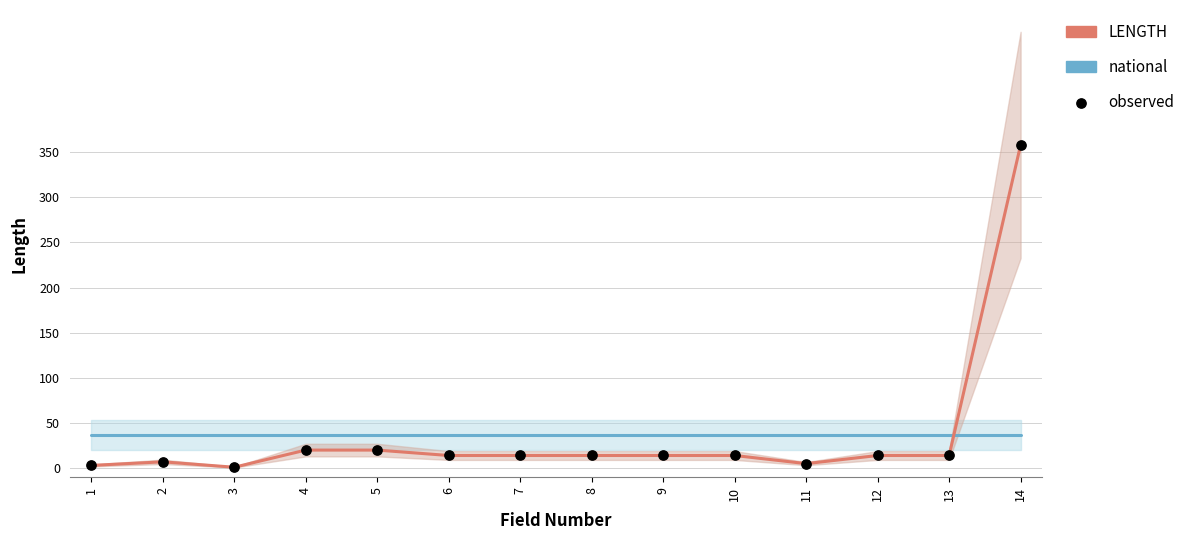

Which series has the largest total across all categories?

national